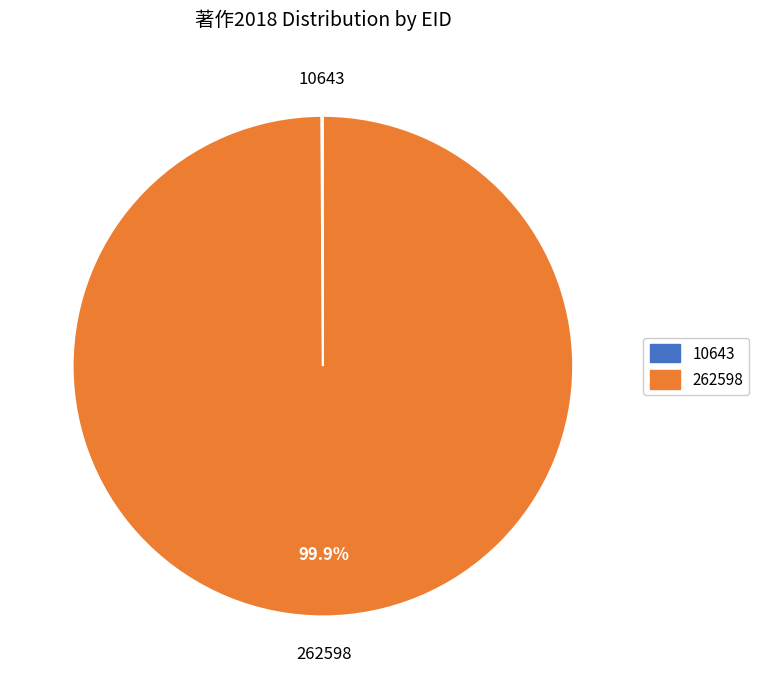

Which slice represents more than half of the pie?

262598